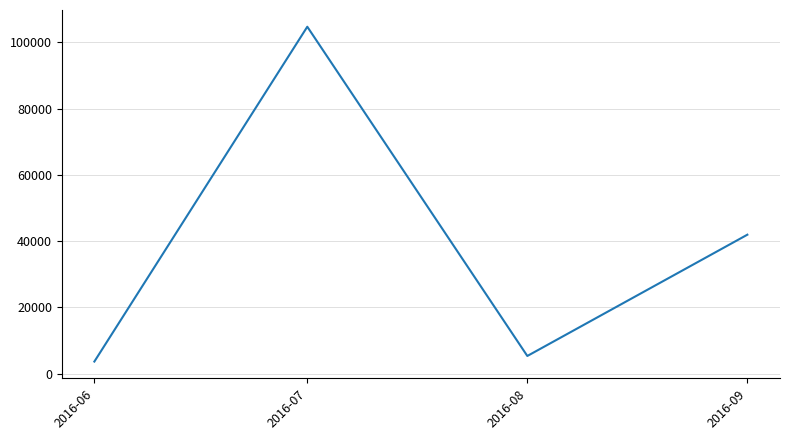

How many interior local valleys (lower than both neighbors) does the data have?

1